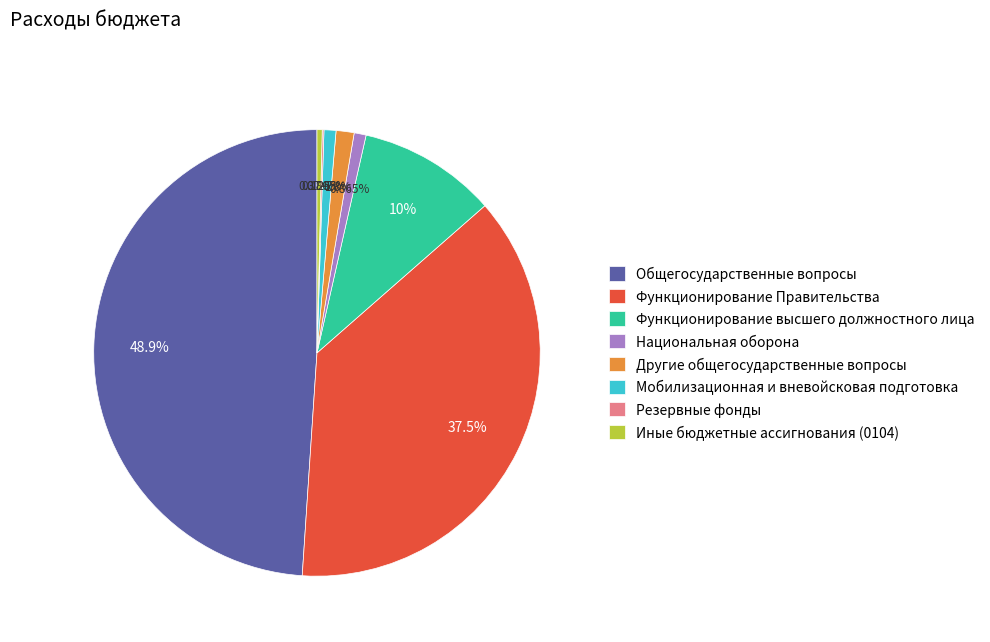

What percentage is NOT represented by Другие общегосударственные вопросы?

98.7%